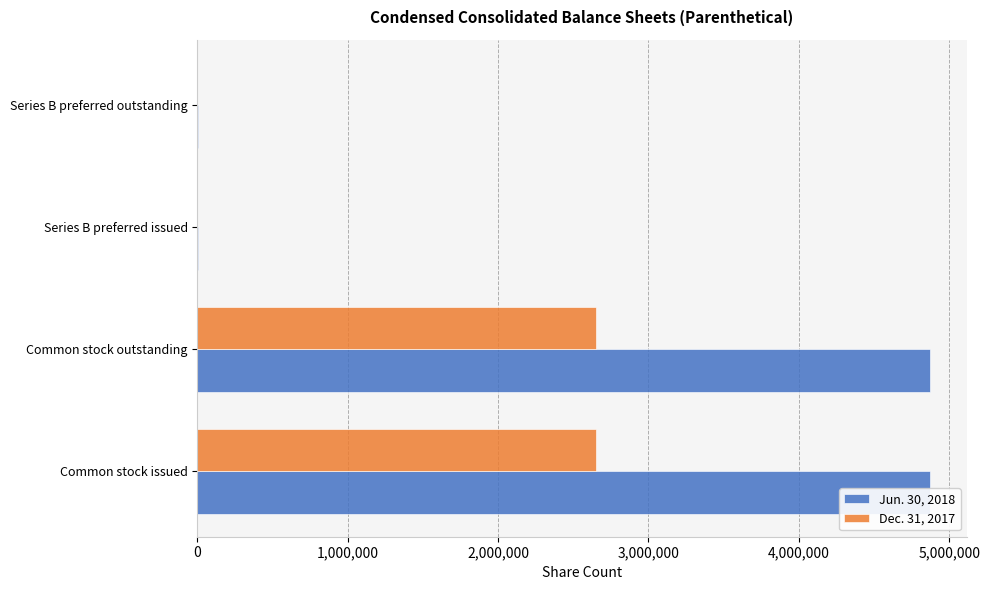

Reading left to right, extract all data points from this chart.

Jun. 30, 2018: 4874099	4874099	5802	5802
Dec. 31, 2017: 2651952	2651952	0	0